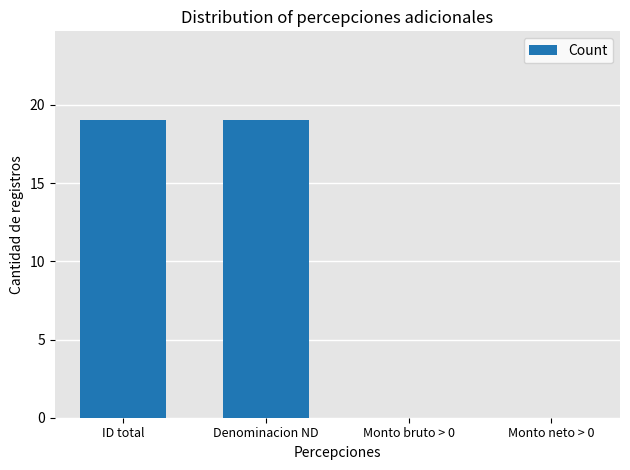

Between Monto neto > 0 and ID total, which is larger?

ID total